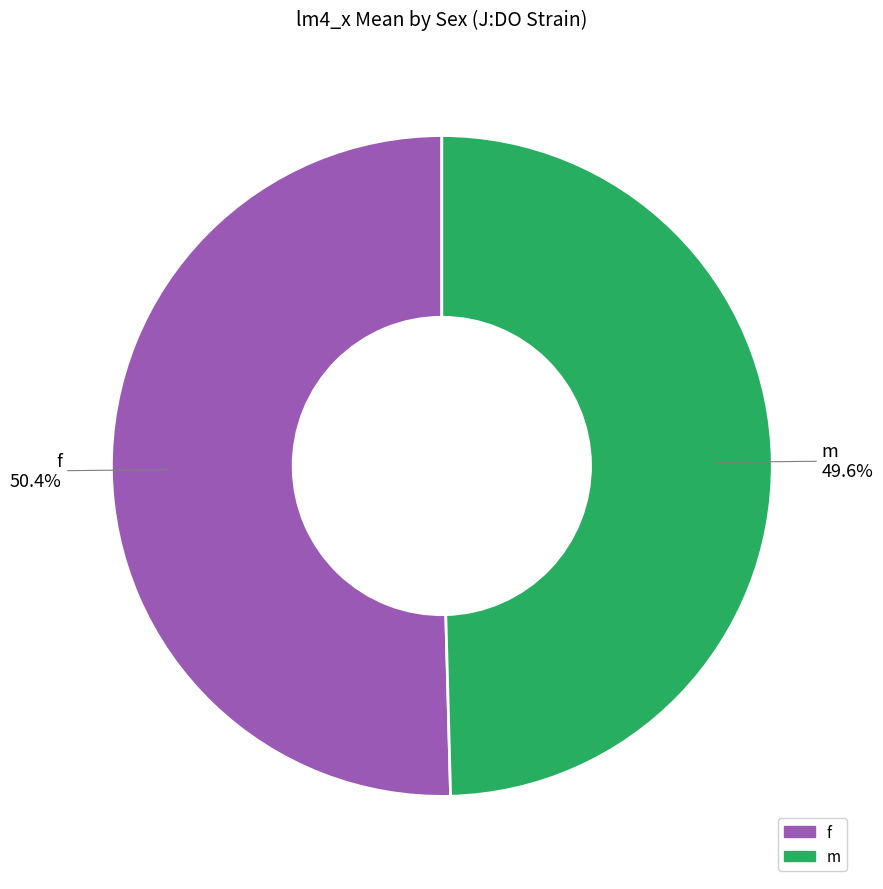

Count the number of slices in the pie.

2